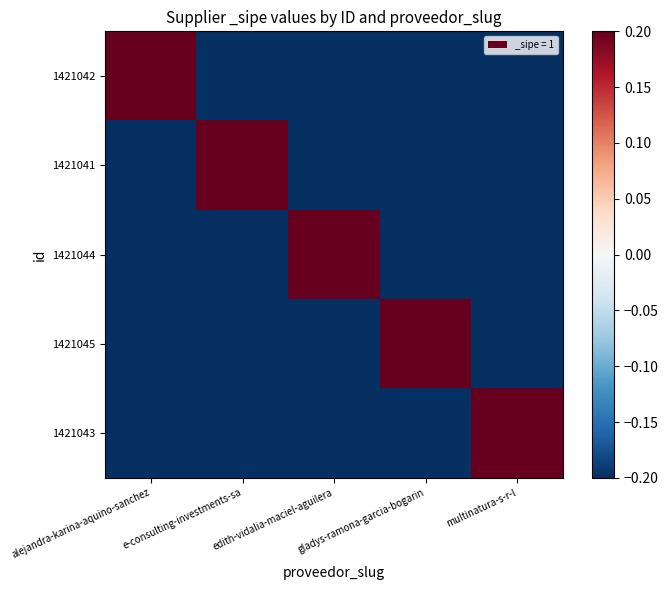

Which series has the largest total across all categories?

1421042